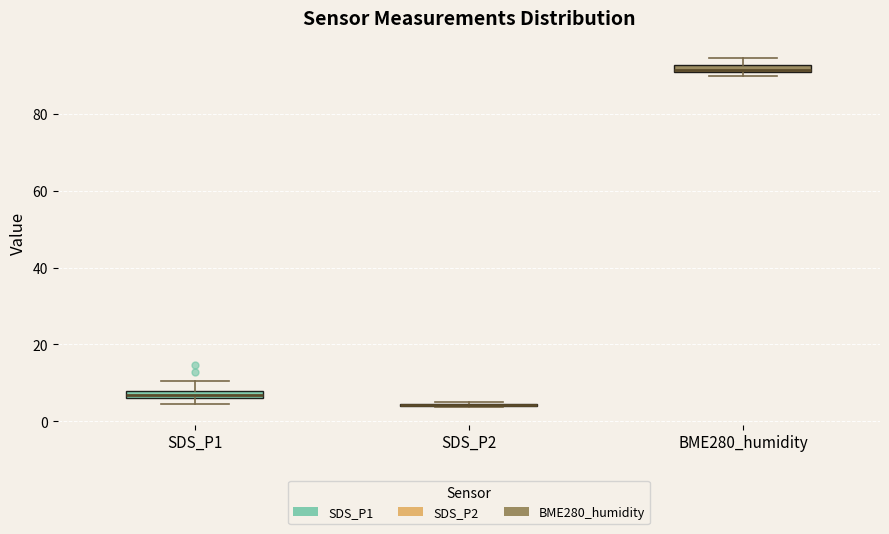

Where is the lower edge of the box for SDS_P1 on the y-axis? The values are not printed on the chart, so give them approximately, as read against the axis.

6